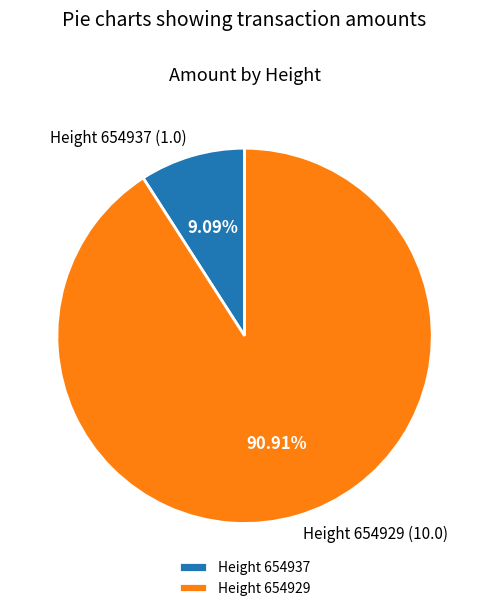

What is the smallest slice in the pie chart?

Height 654937